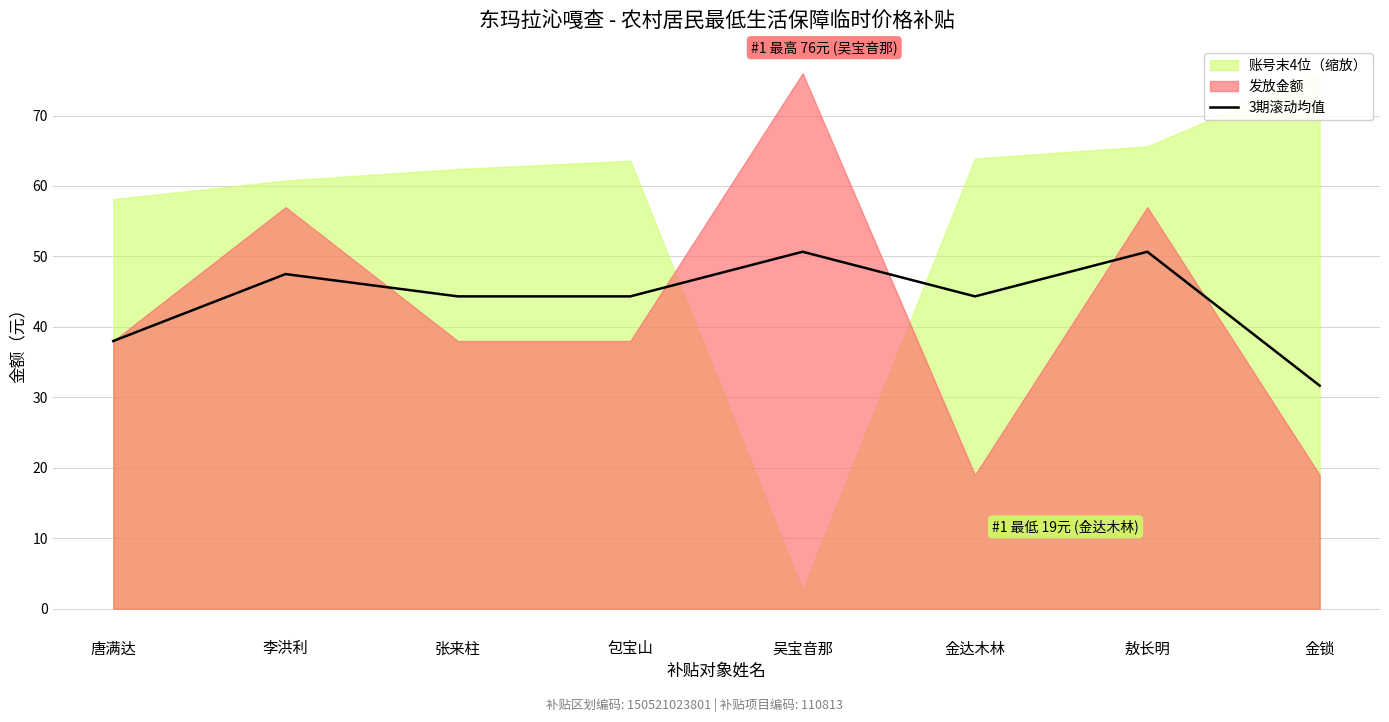

What position from the left is 唐满达?

1